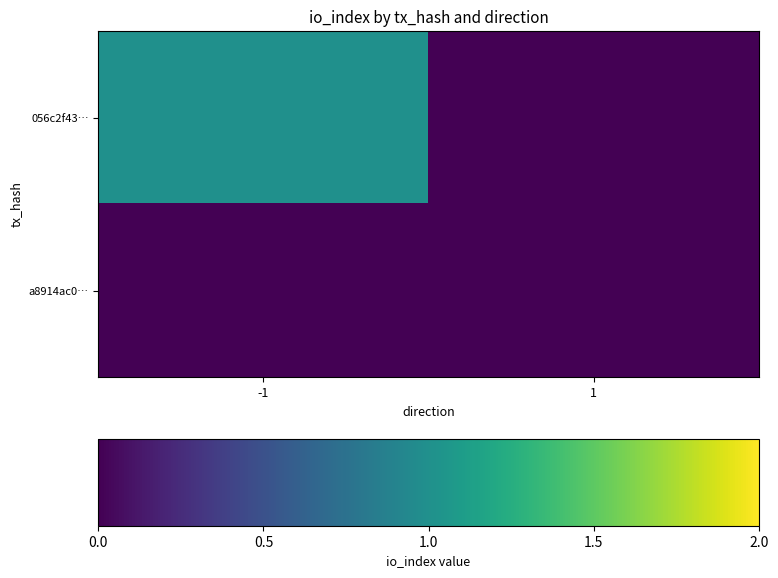

Reading left to right, list all the values displayed in this chart.

056c2f43…: -1=1	1=0
a8914ac0…: -1=0	1=0